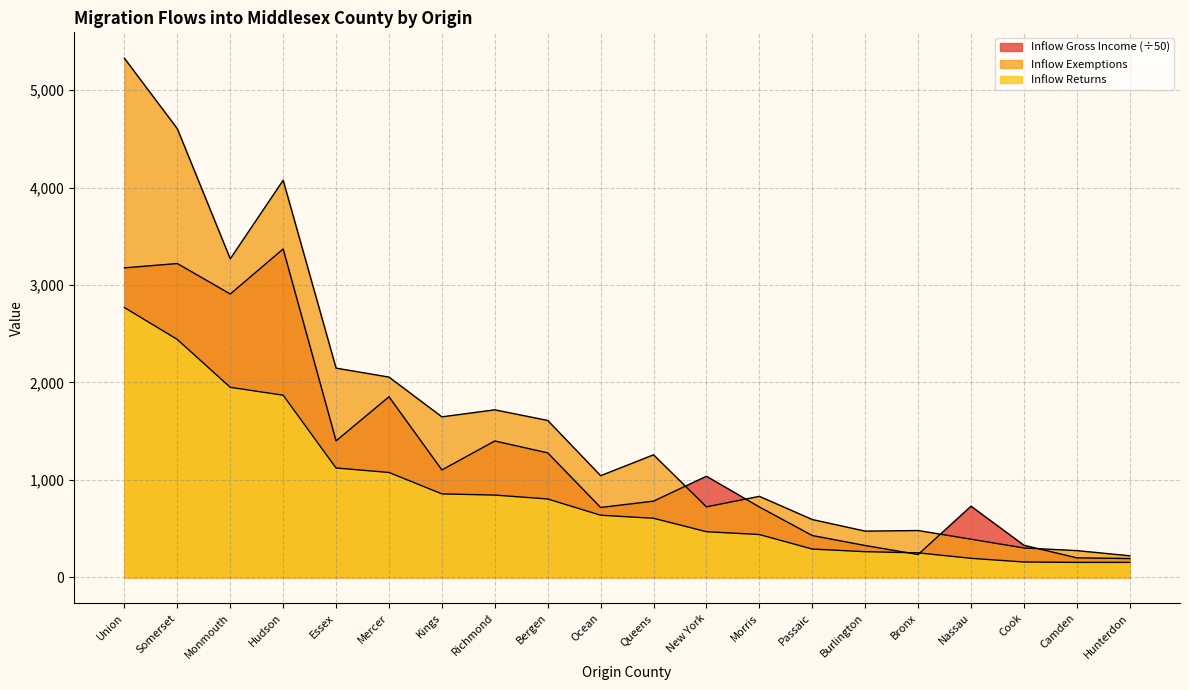

Does the chart have visible grid lines?

Yes